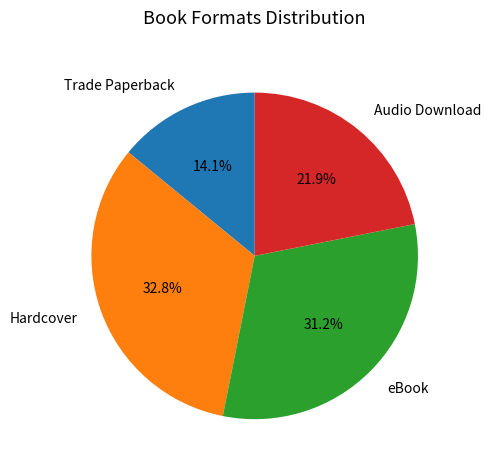

How many segments does this pie chart have?

4